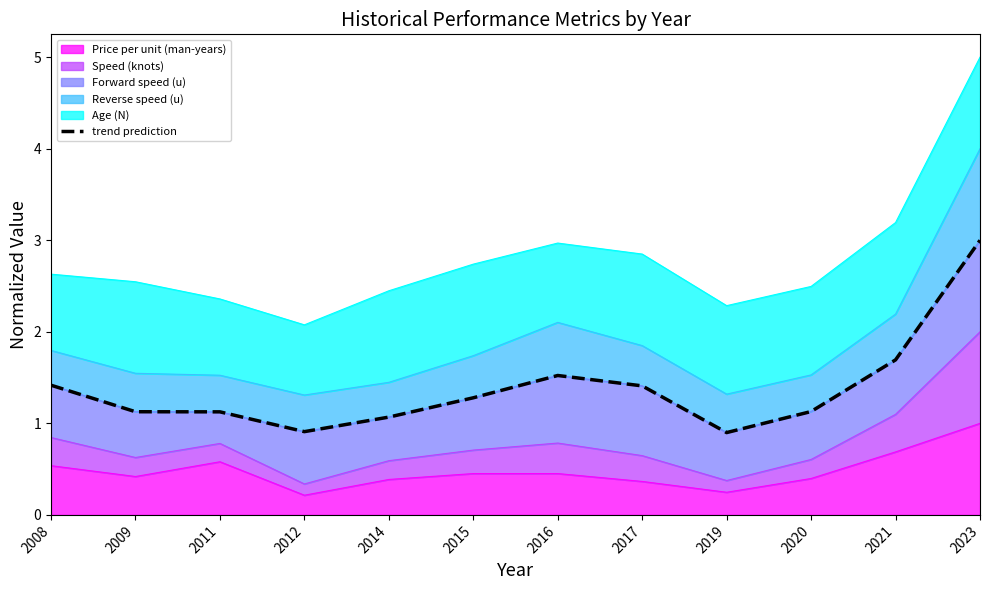

True or false: Price per unit (man-years) has a value of 1.1 at 2021.

False